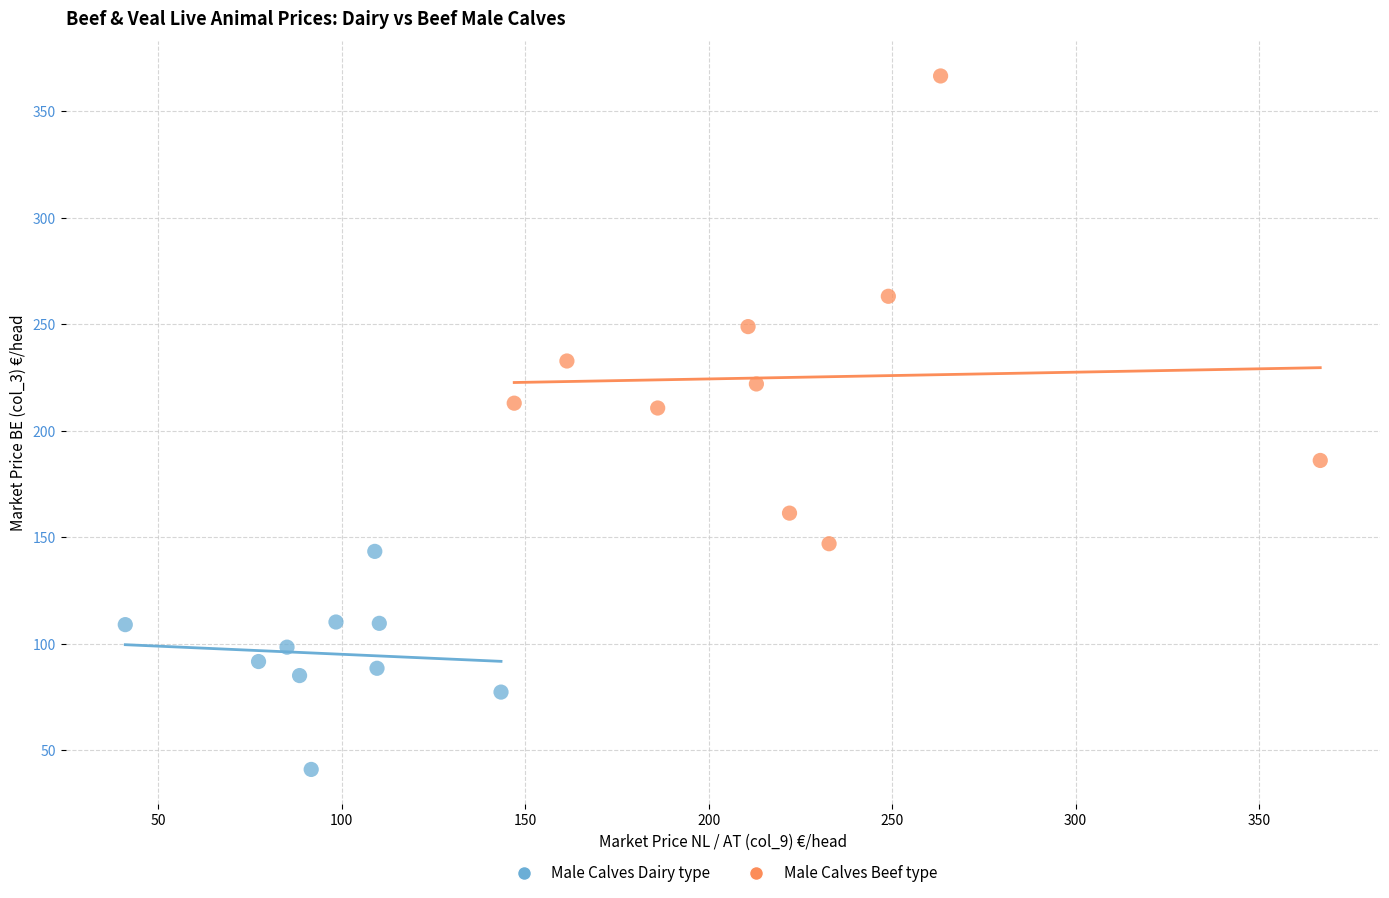

Which series reaches the minimum Y coordinate?

Male Calves Dairy type